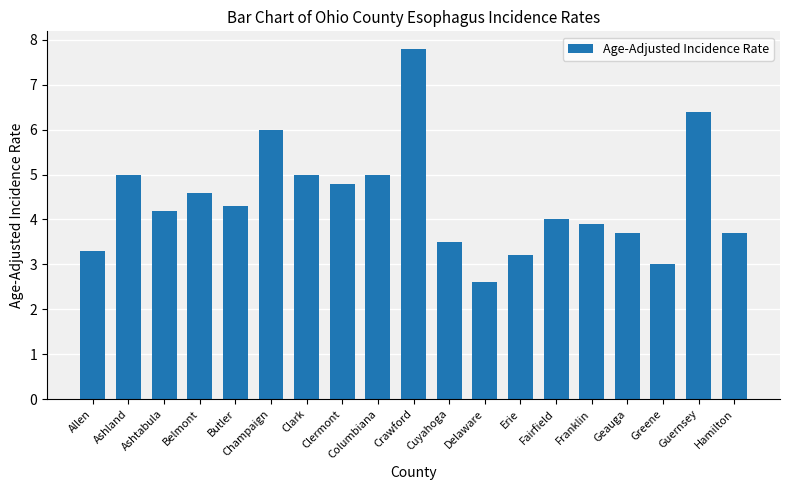

True or false: the data shows 1.3 at Ashtabula.

False